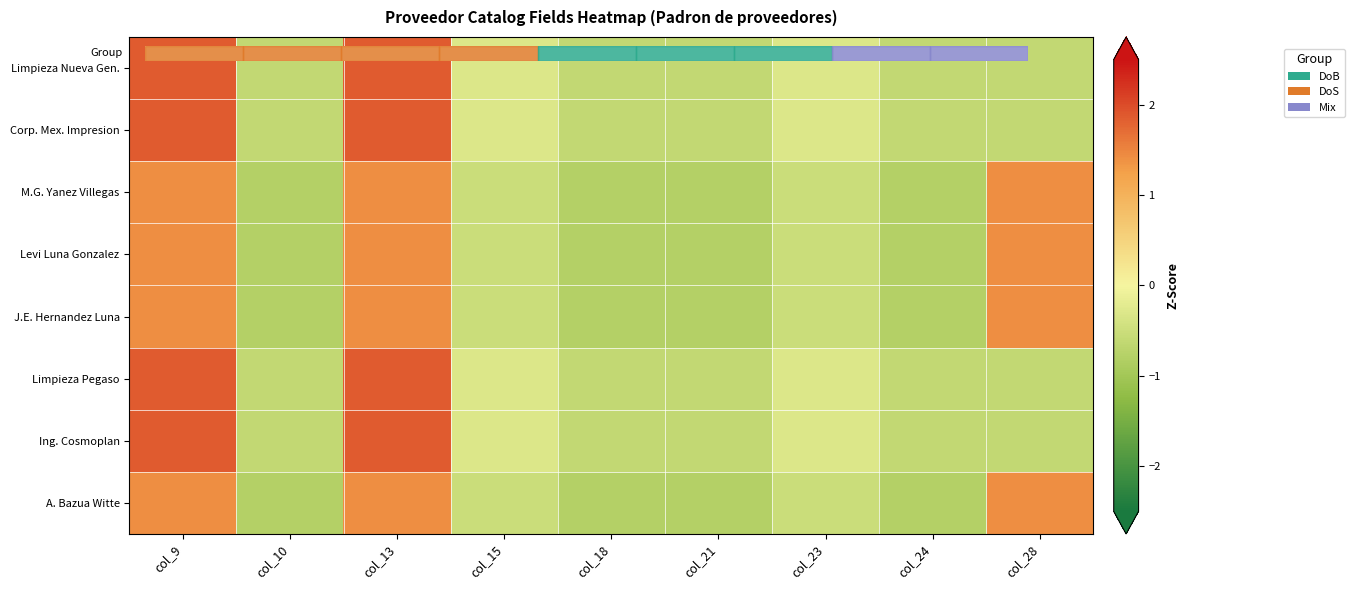

Which series has the largest range (max minus min)?

Limpieza Nueva Gen.